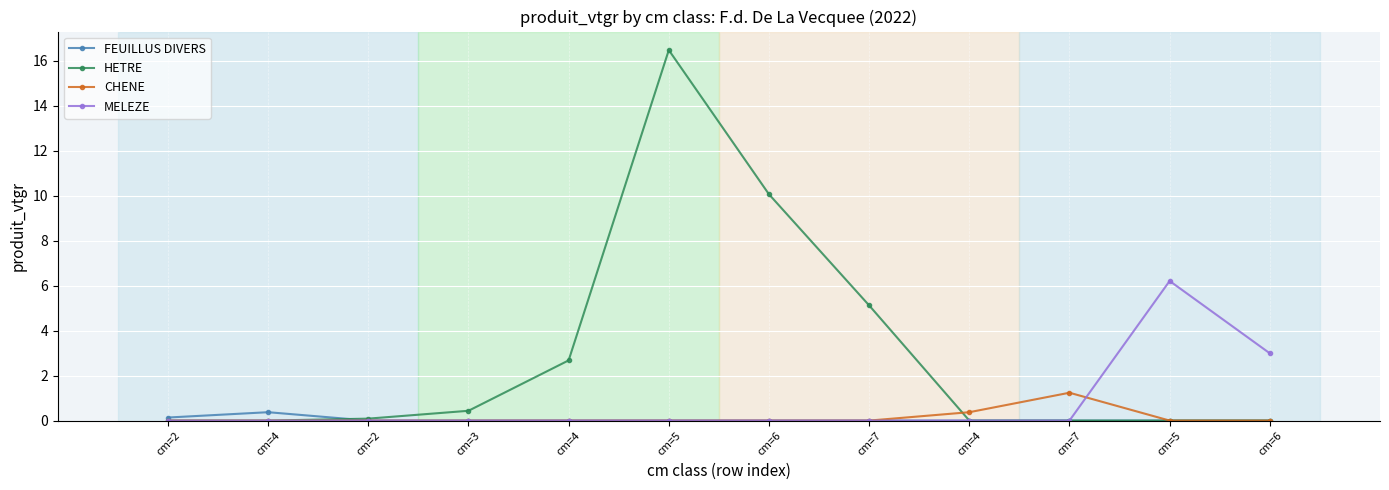

At which category does the chart reach its peak across all series?

cm=5